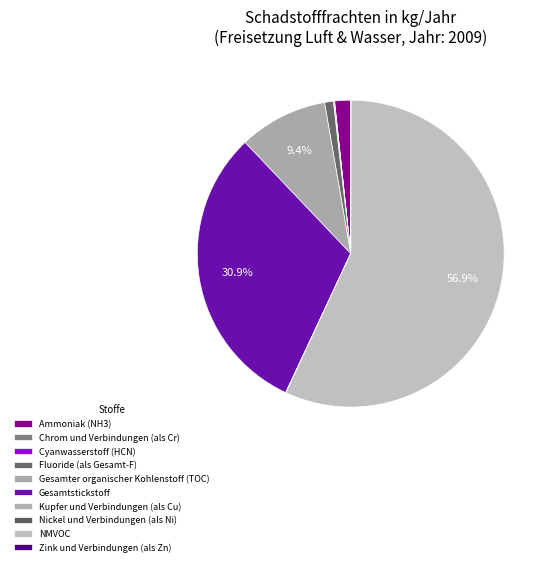

What percentage is NOT represented by Zink und Verbindungen (als Zn)?

100.0%